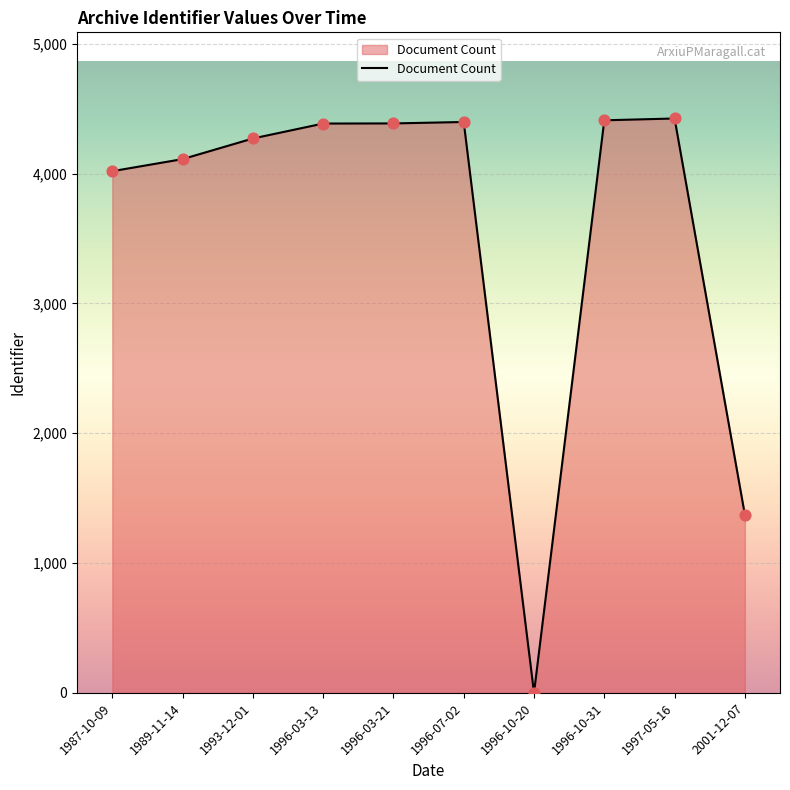

What is the change in value from 1993-12-01 to 1996-10-31?

+140